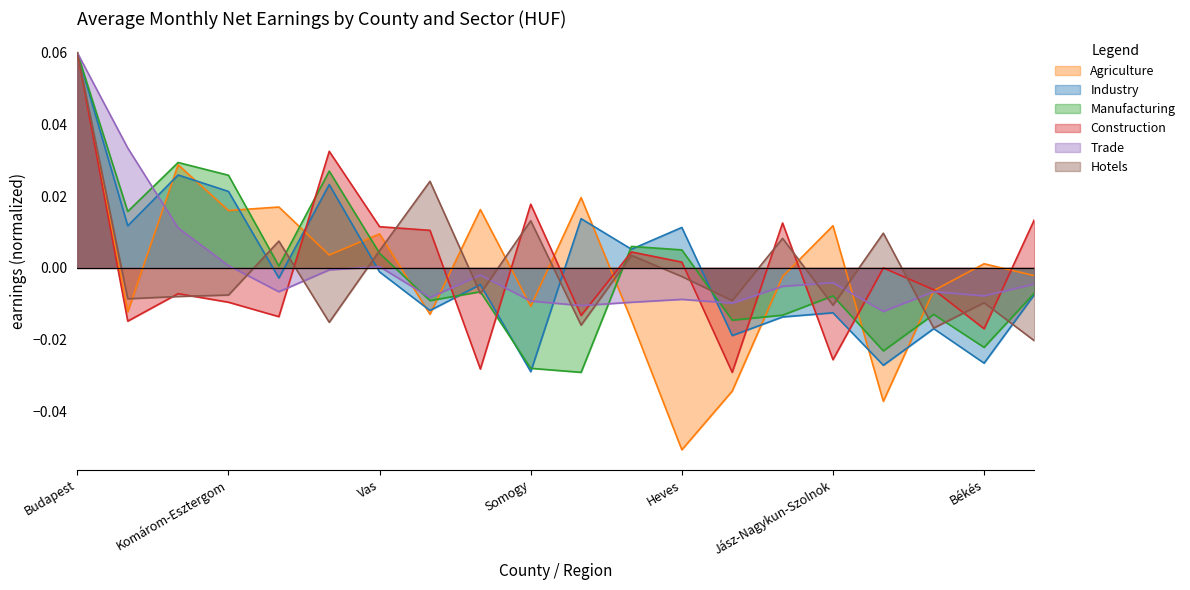

Does the chart have visible grid lines?

No